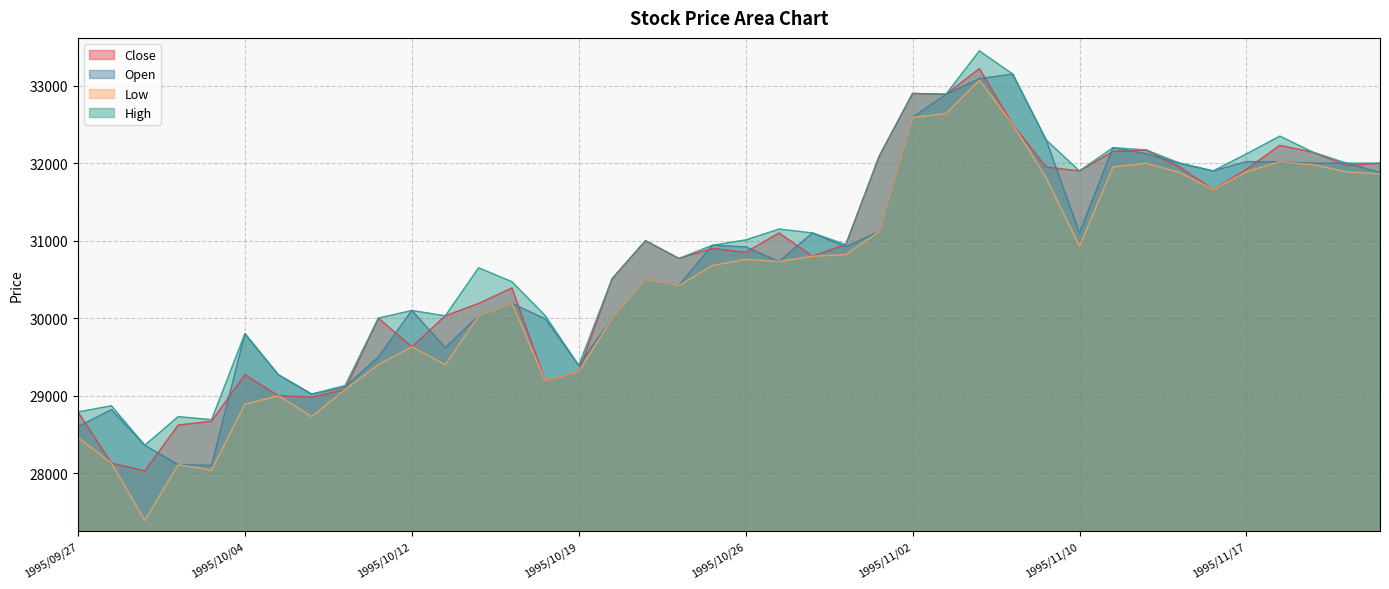

The value of Low at 1995/10/19 is 40013. True or false?

False